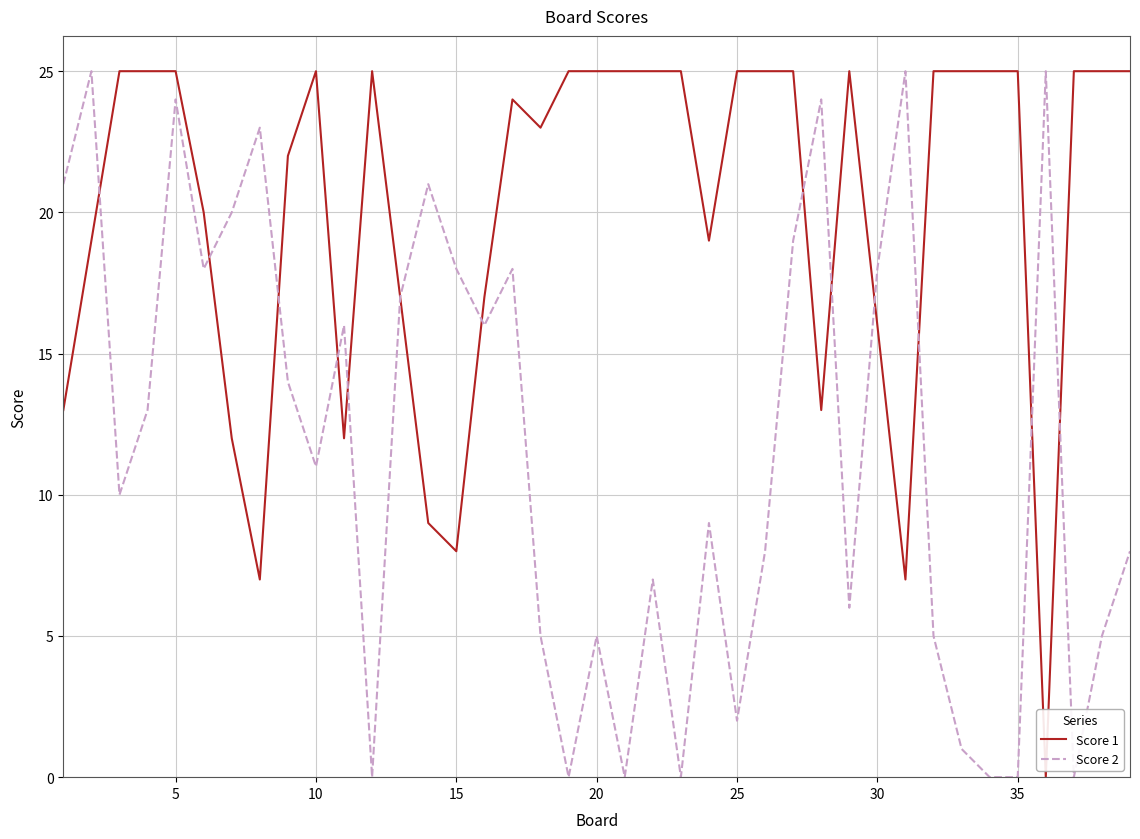

Which series has the largest total across all categories?

Score 1